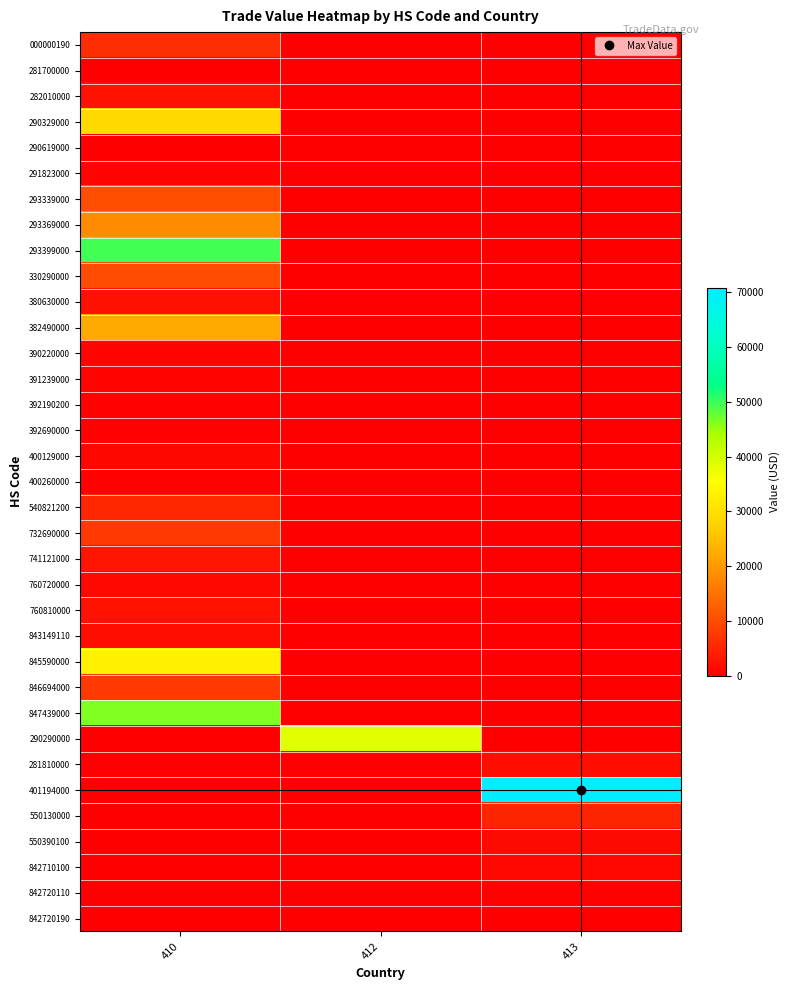

At which category is the sum across all series the highest?

410